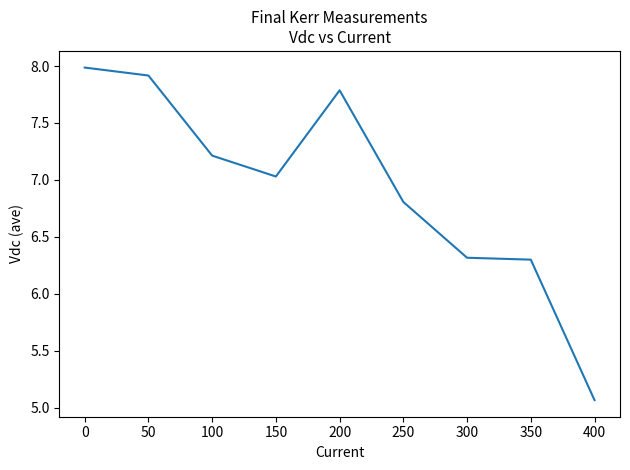

Count the number of categories in the chart.

9